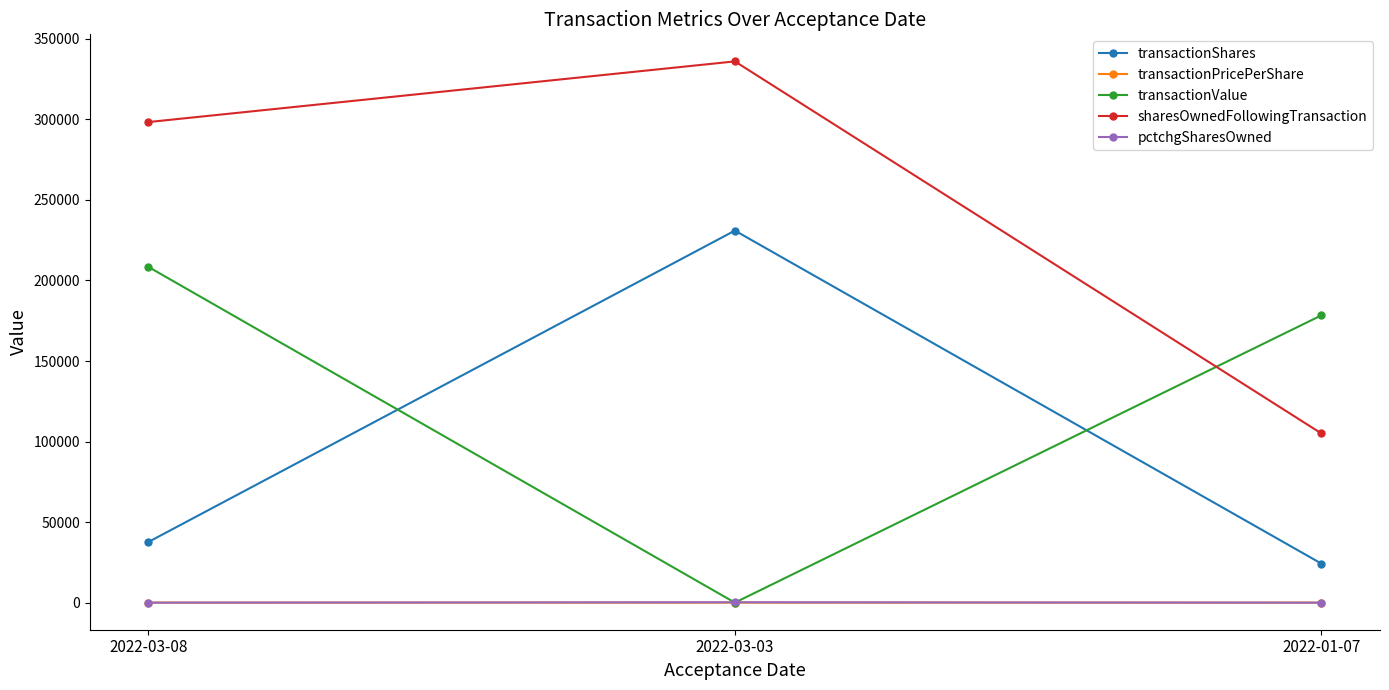

True or false: transactionValue has a value of 274006.4 at 2022-01-07.

False